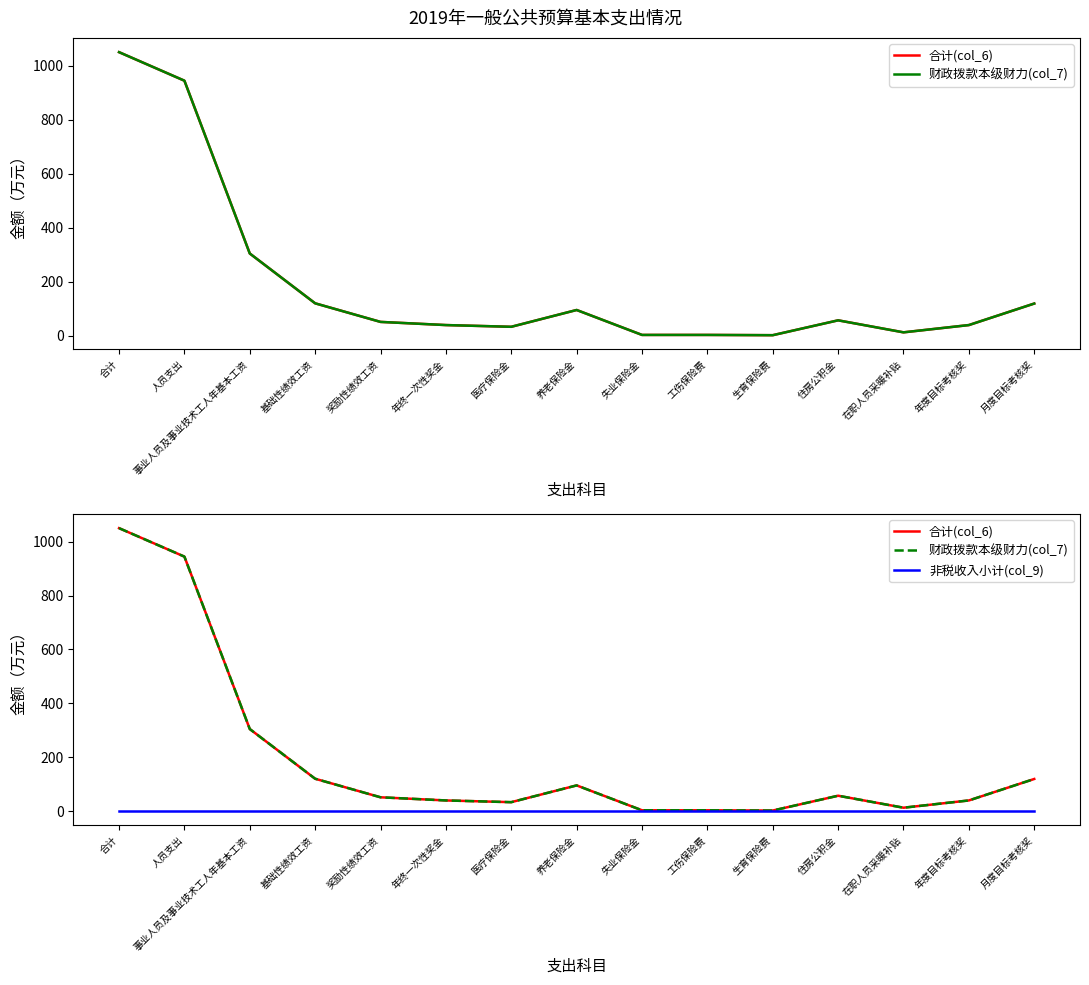

What is the difference between the second highest and second lowest values in the 财政拨款本级财力(col_7) series?

941.2